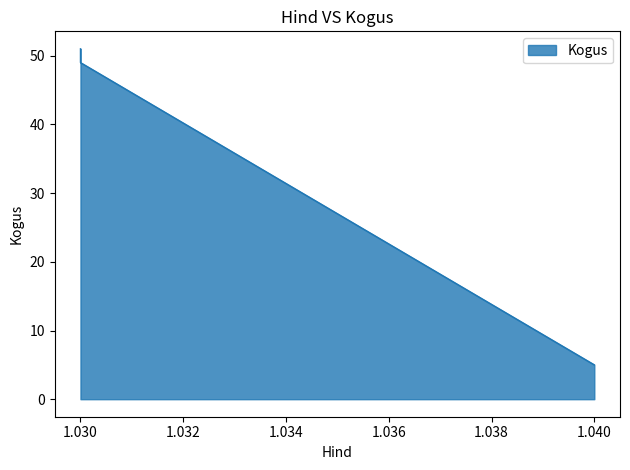

Does the chart display data point markers on the line(s)?

No